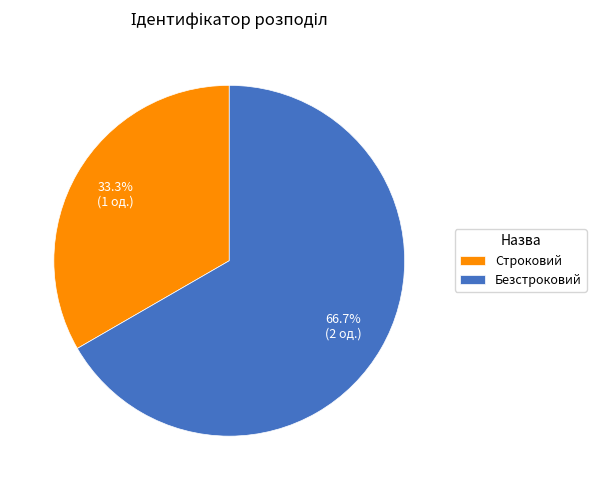

Combined, what portion of the pie is Строковий and Безстроковий?

100.0%